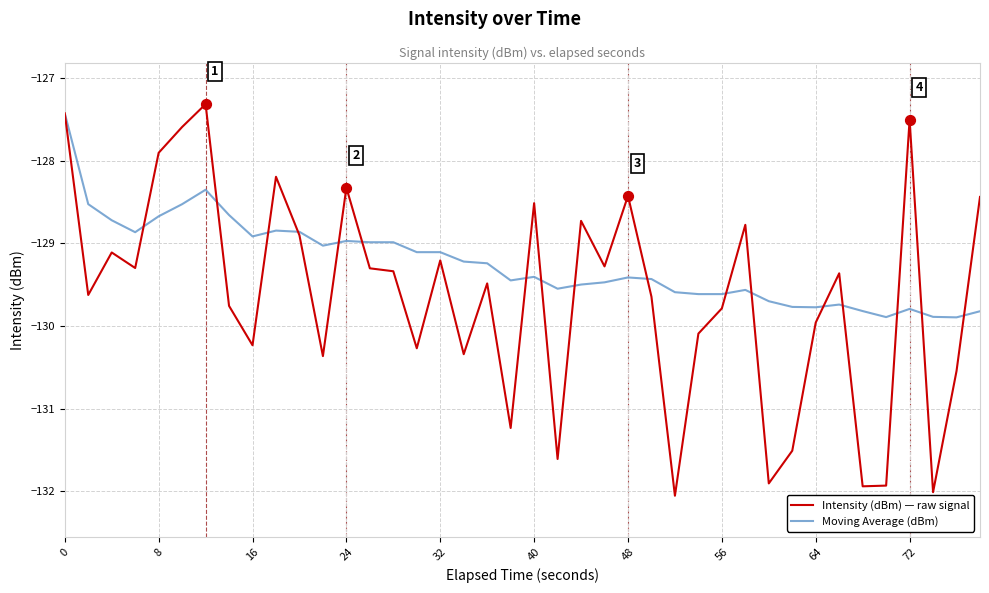

List the series in order of their overall mean, highest first.

Moving Average (dBm), Intensity (dBm) — raw signal